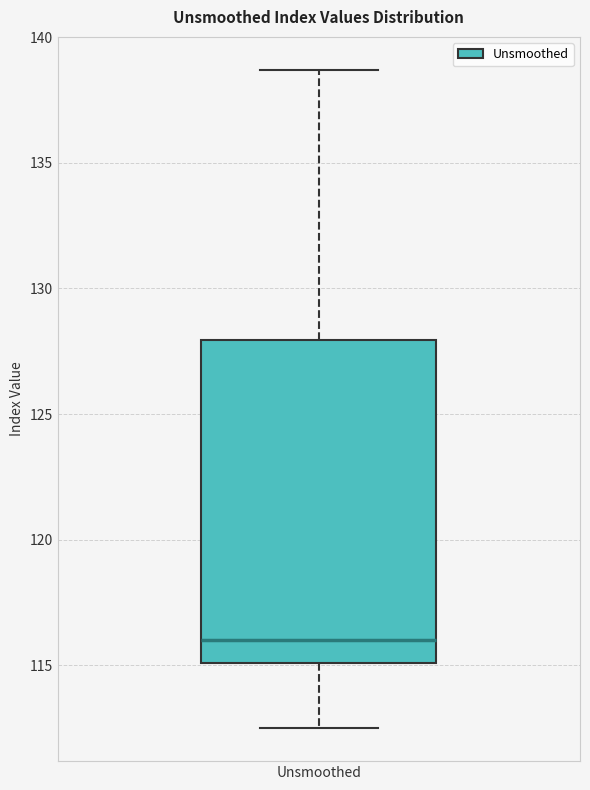

Transcribe this box plot: give where the median line is, the range the box spans, and where the two whiskers end, as read against the y-axis. The values are not printed on the chart, so give them approximately, as read against the axis.

median 116.0, box 115.0 to 128.0, whiskers 112.5 to 138.5